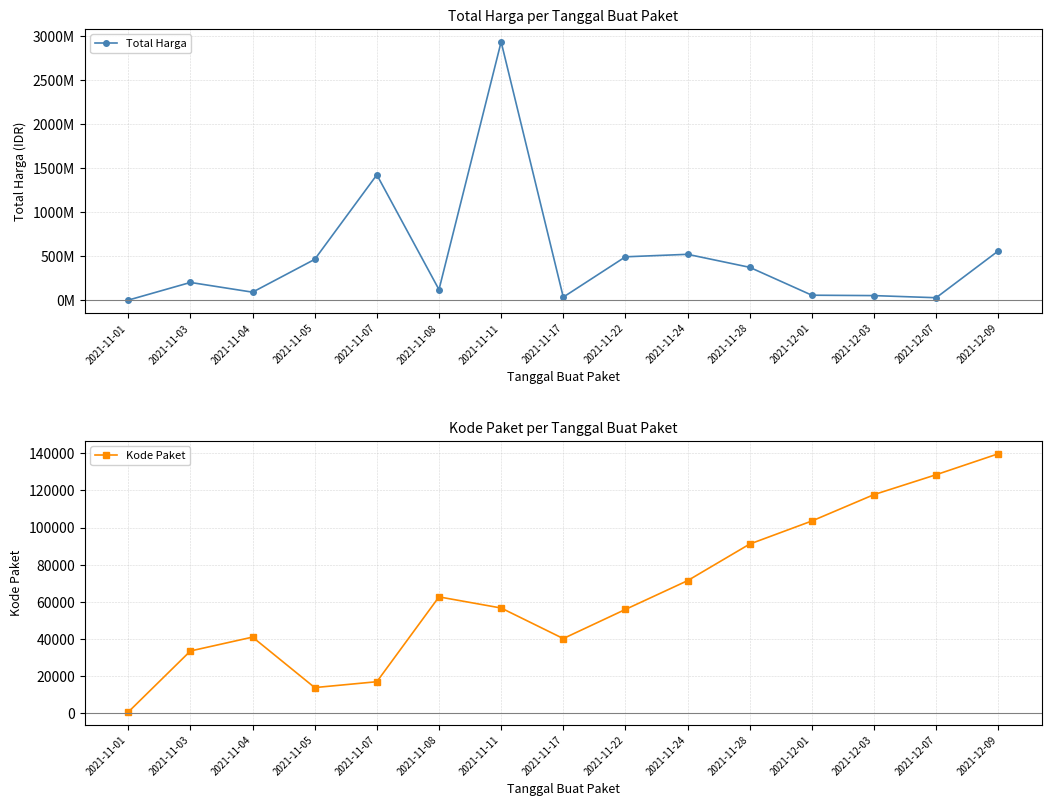

Rank the categories by Total Harga value from highest to lowest.

2021-11-11, 2021-11-07, 2021-12-09, 2021-11-24, 2021-11-22, 2021-11-05, 2021-11-28, 2021-11-03, 2021-11-08, 2021-11-04, 2021-12-01, 2021-12-03, 2021-11-17, 2021-12-07, 2021-11-01